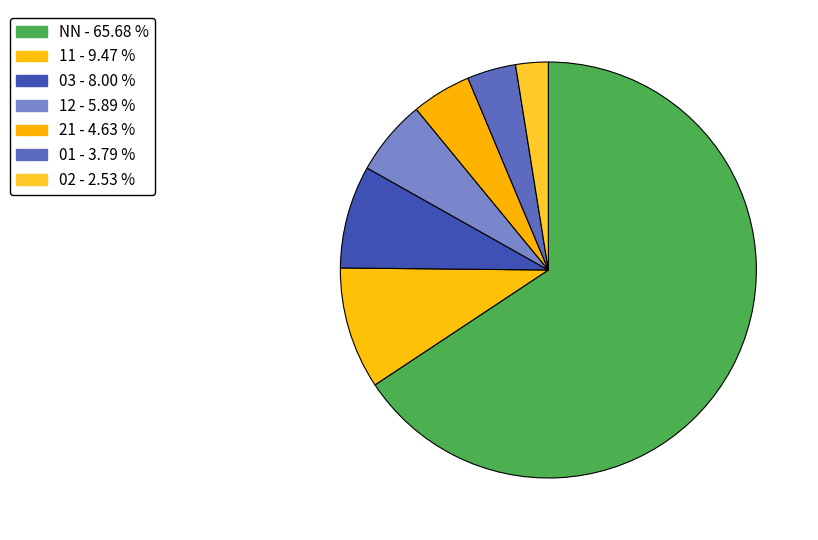

Count the number of slices in the pie.

7